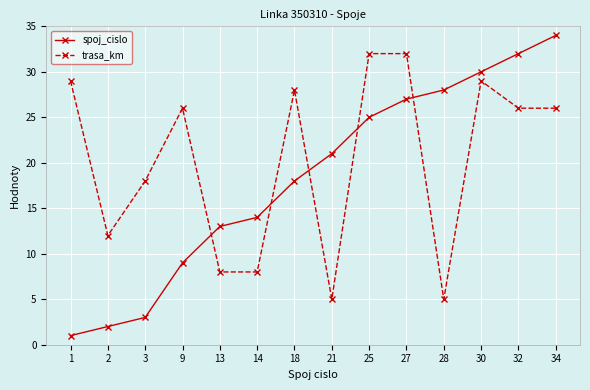

What is the minimum value for trasa_km?

5